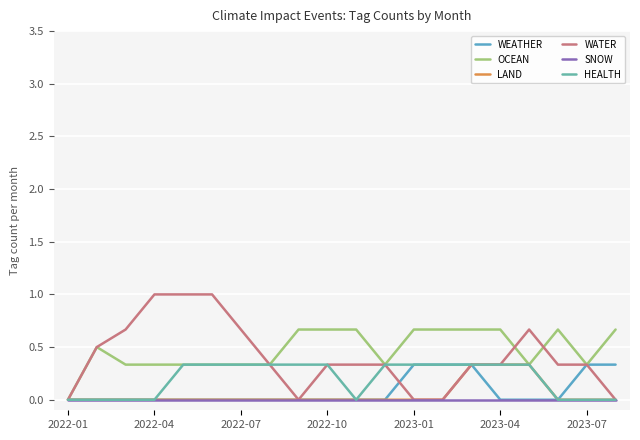

Is this an area chart (filled region under the line)?

No